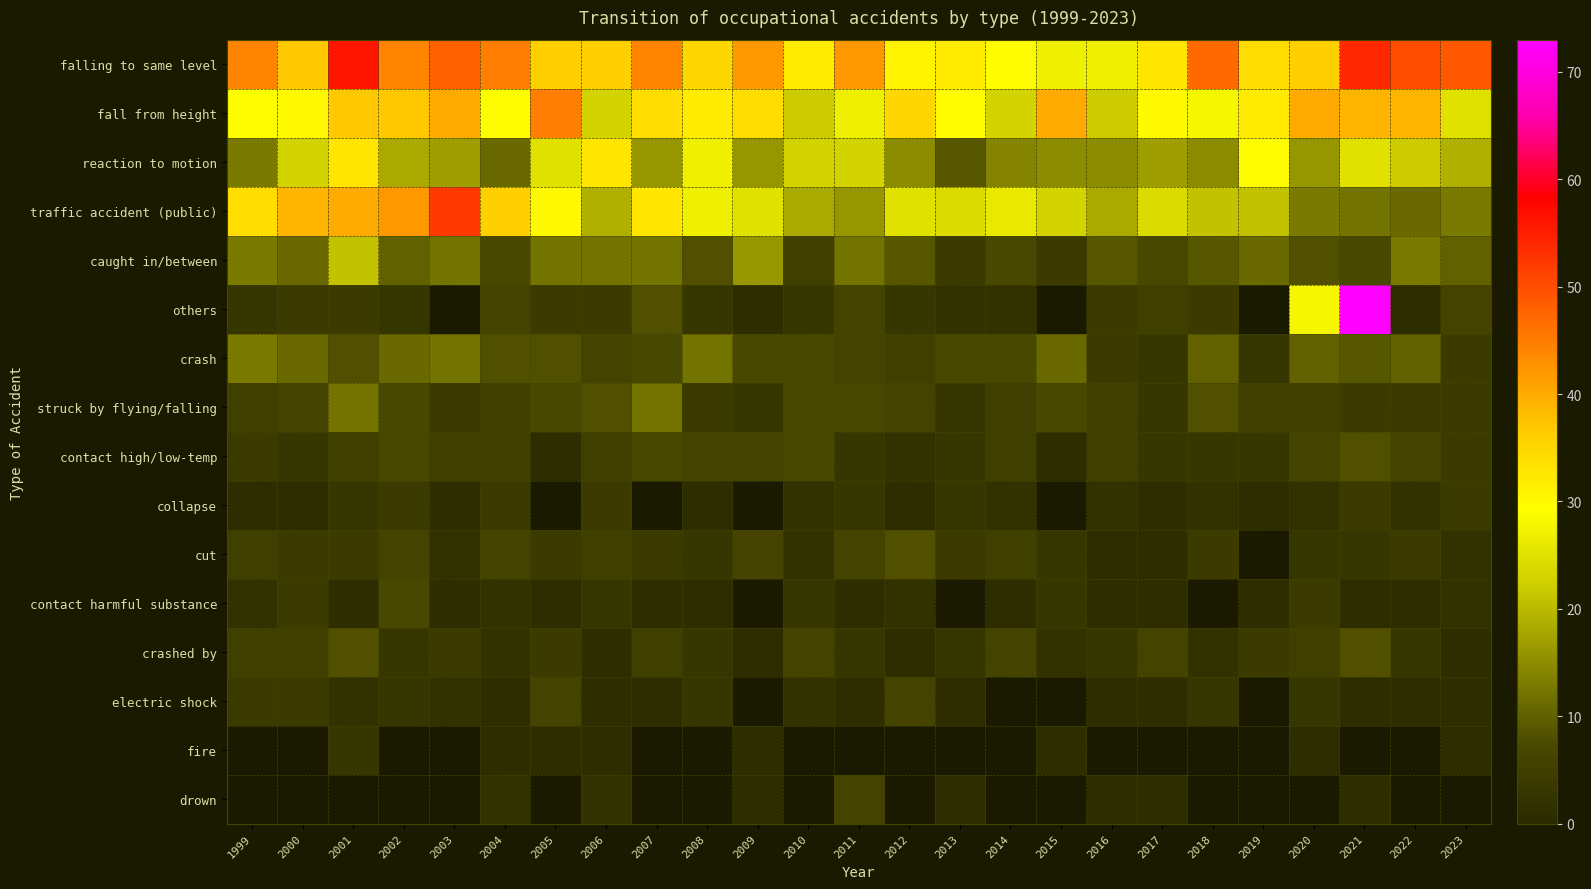

The value of reaction to motion at 2002 is 27.0. True or false?

False